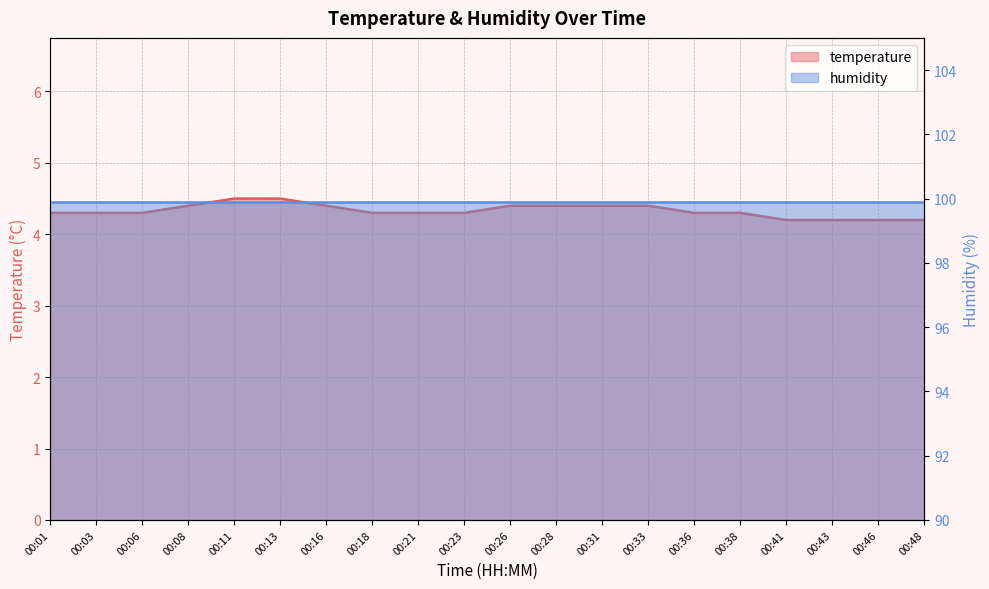

What is the average value?

4.3